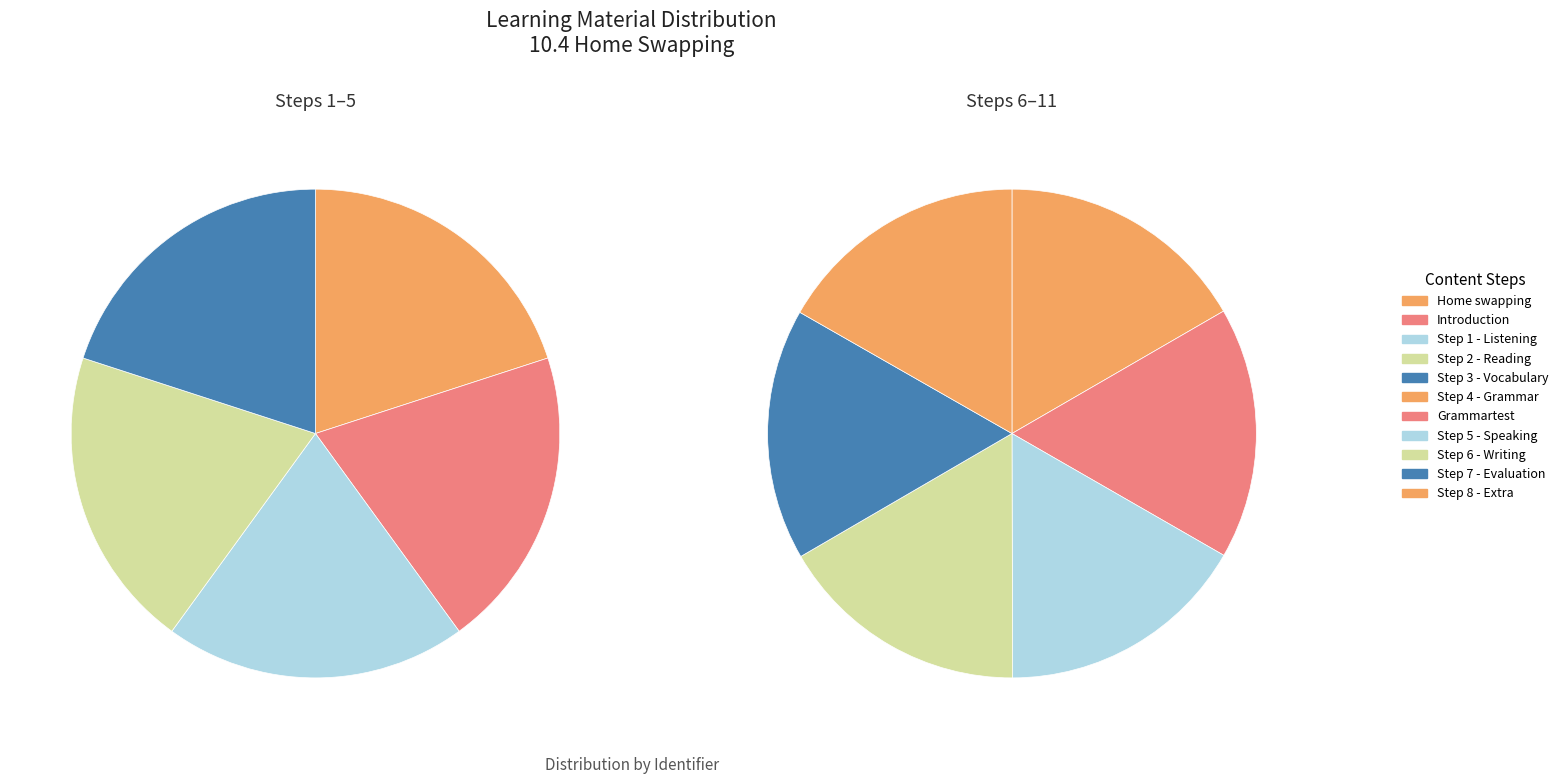

Between Step 4 - Grammar and Step 6 - Writing, which is larger?

Step 6 - Writing